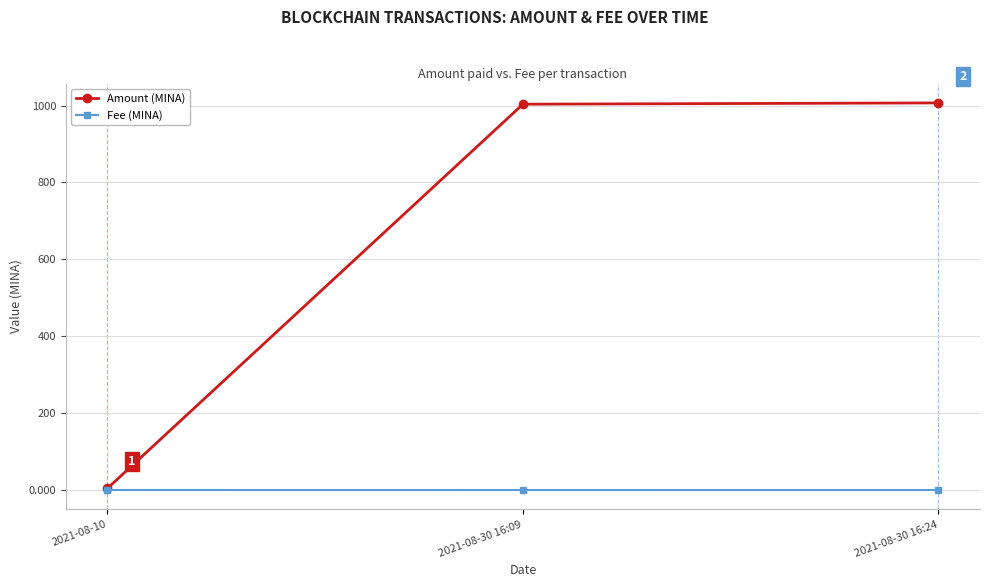

What is the label of the 1st point from the right?

2021-08-30 16:24